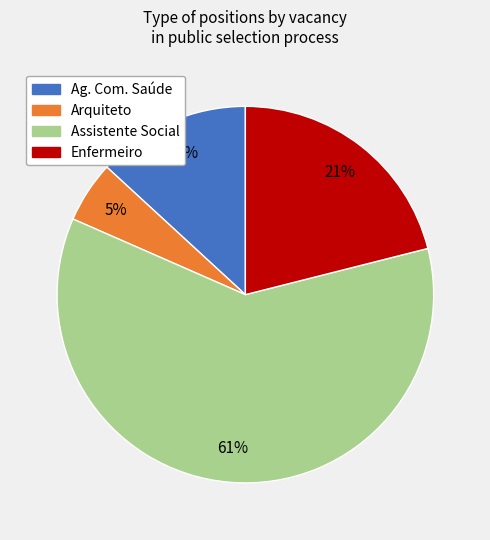

Is there a majority slice in this chart?

Yes